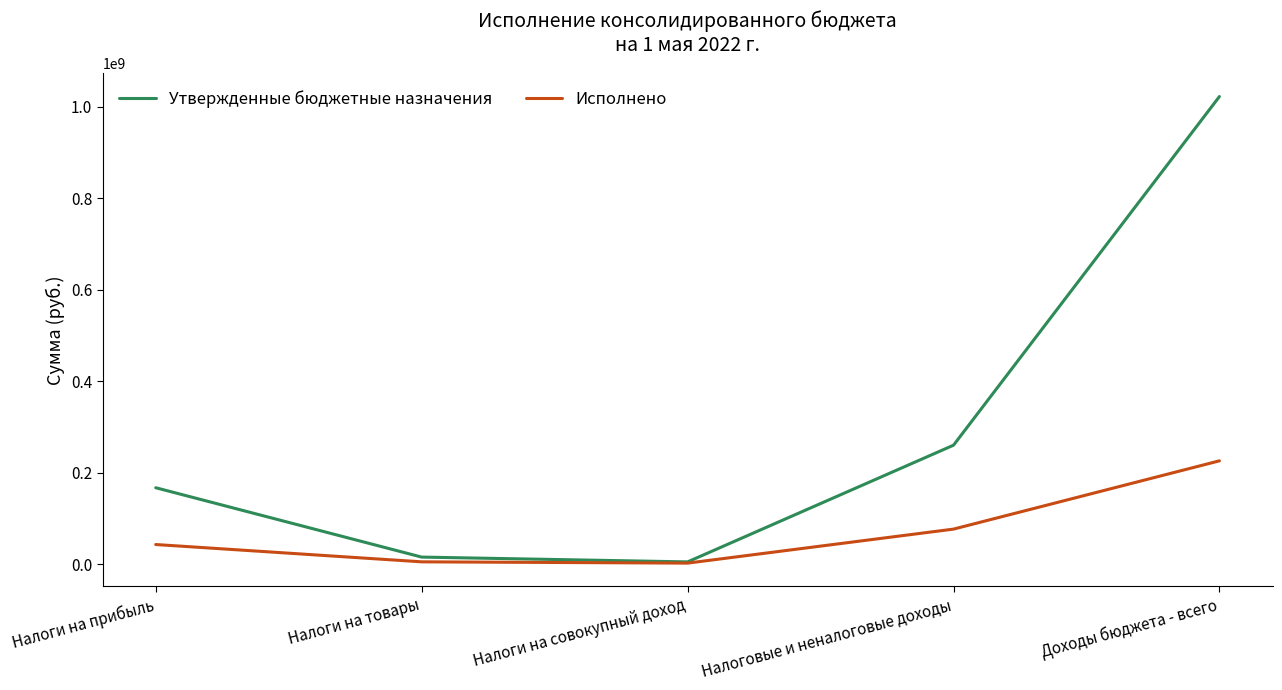

What position from the right is Налоги на совокупный доход?

3